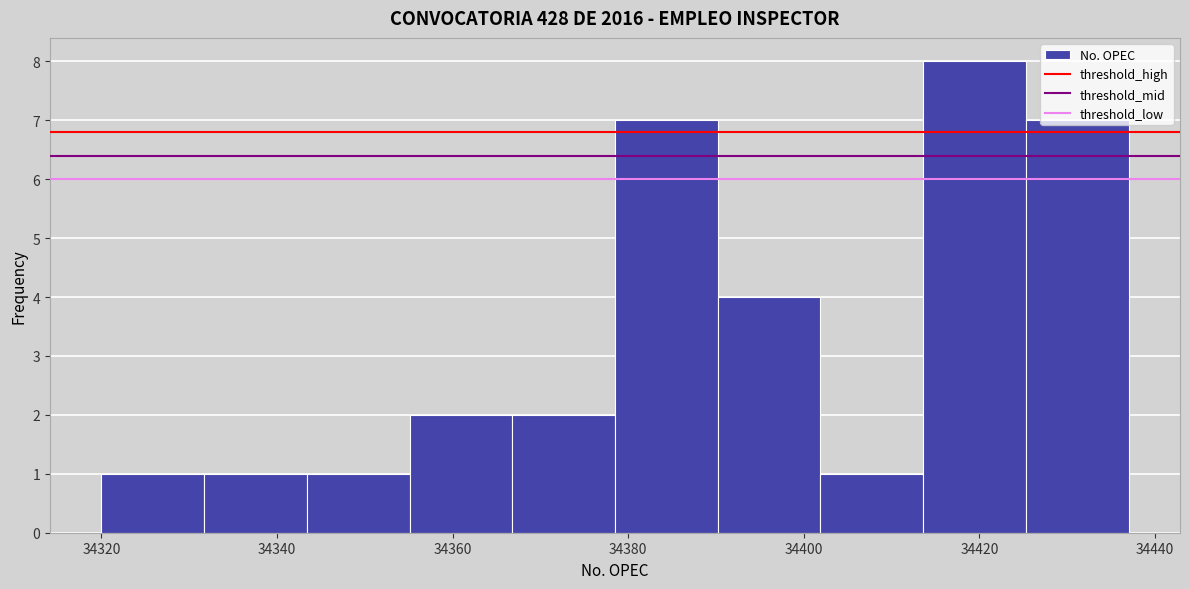

Reading left to right, list every bar in this chart as the range it spans on the x-axis followed by its height. Neither the bar edges nor the heights are printed on the chart, so give them approximately, as read against the axes.

34320 to 34332: 1
34332 to 34344: 1
34344 to 34356: 1
34356 to 34366: 2
34366 to 34378: 2
34378 to 34390: 7
34390 to 34402: 4
34402 to 34414: 1
34414 to 34426: 8
34426 to 34438: 7